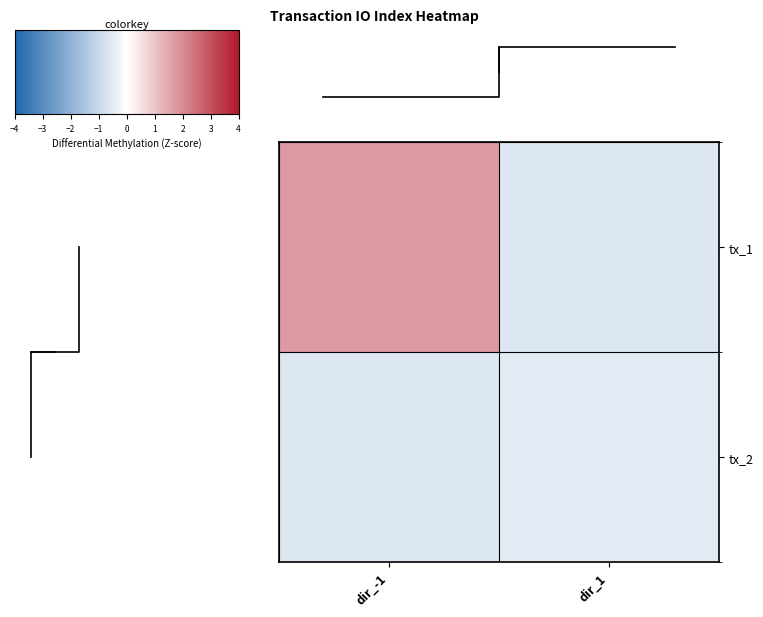

Is the value of tx_1 at dir_1 greater than the value of tx_2 at dir_-1?

No